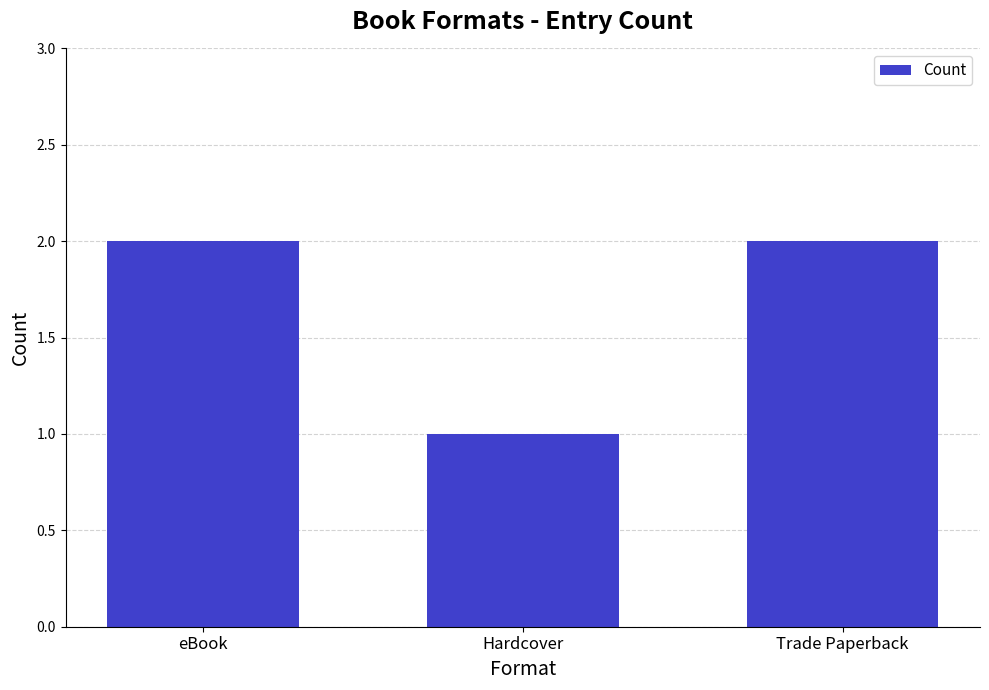

Reading left to right, list all the values displayed in this chart.

eBook=2	Hardcover=1	Trade Paperback=2